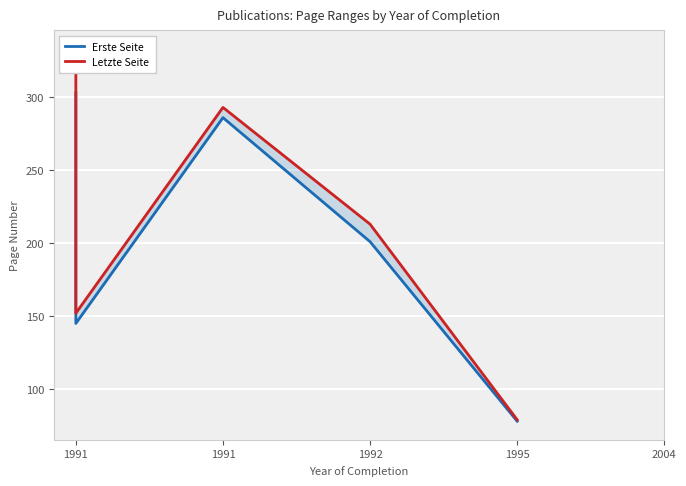

Is it true that Erste Seite equals 456 at 1991?

False